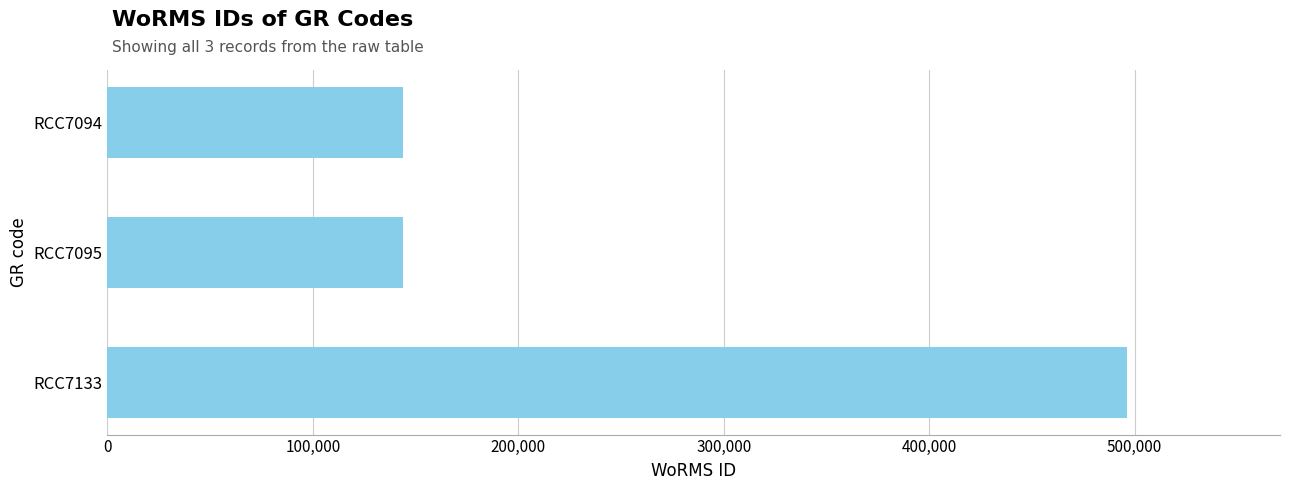

Is it true that the value at RCC7133 is 496299?

True